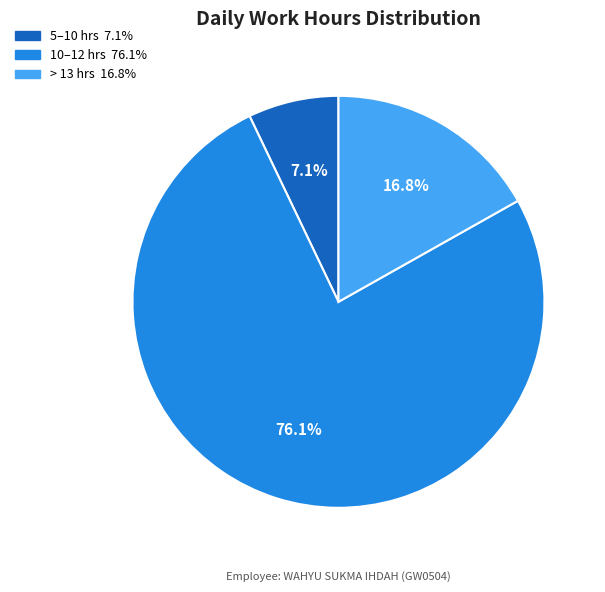

Is there any slice that represents more than half of the pie?

Yes